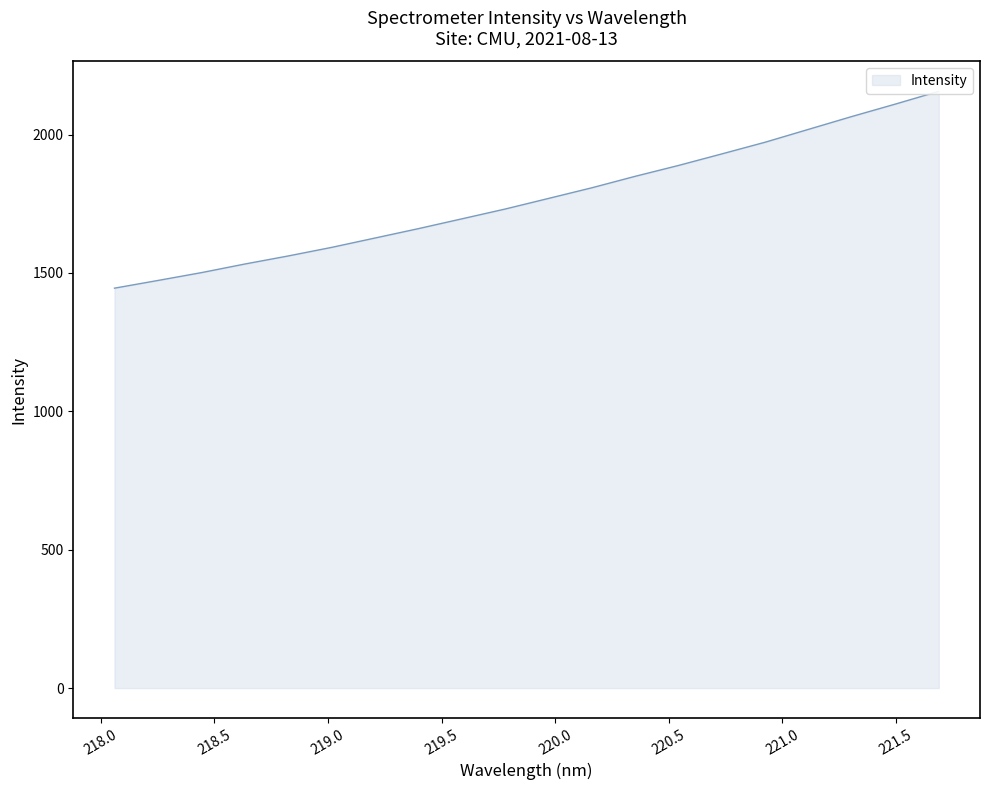

True or false: the data has more than 2 interior local peaks.

False